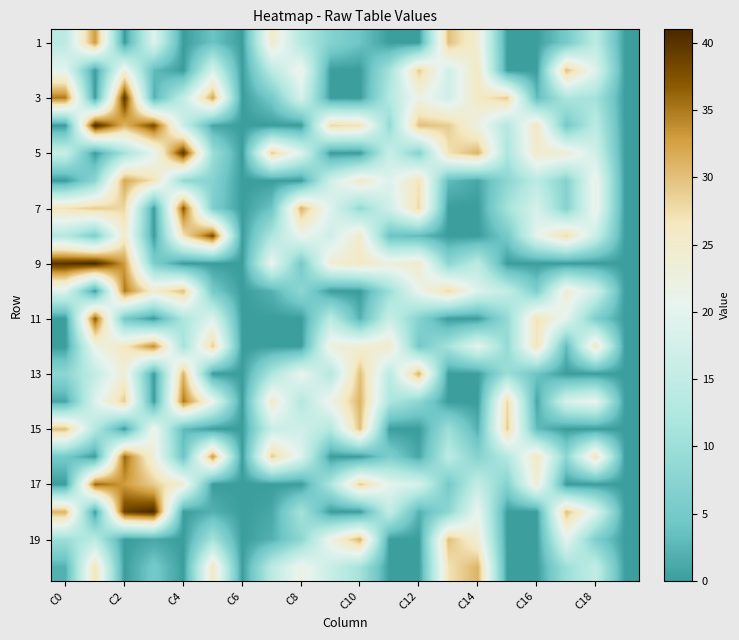

How many series are shown in this chart?

20